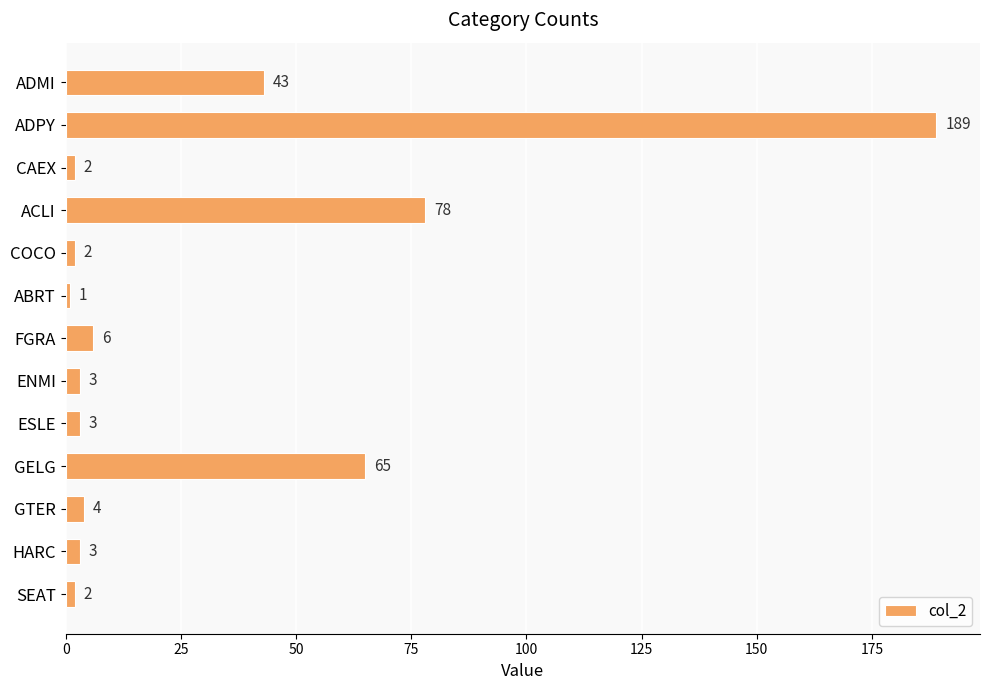

What is the label of the 8th bar from the top?

ENMI